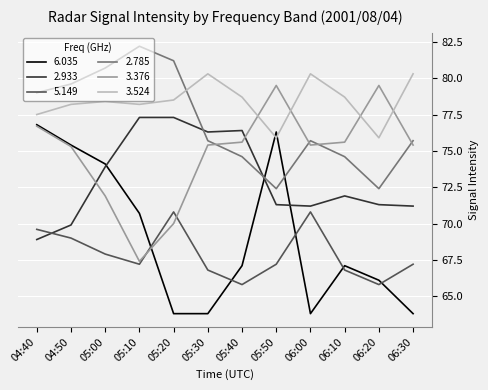

Which series ends up on top after the final intersection of 2.933 and 2.785?

2.785